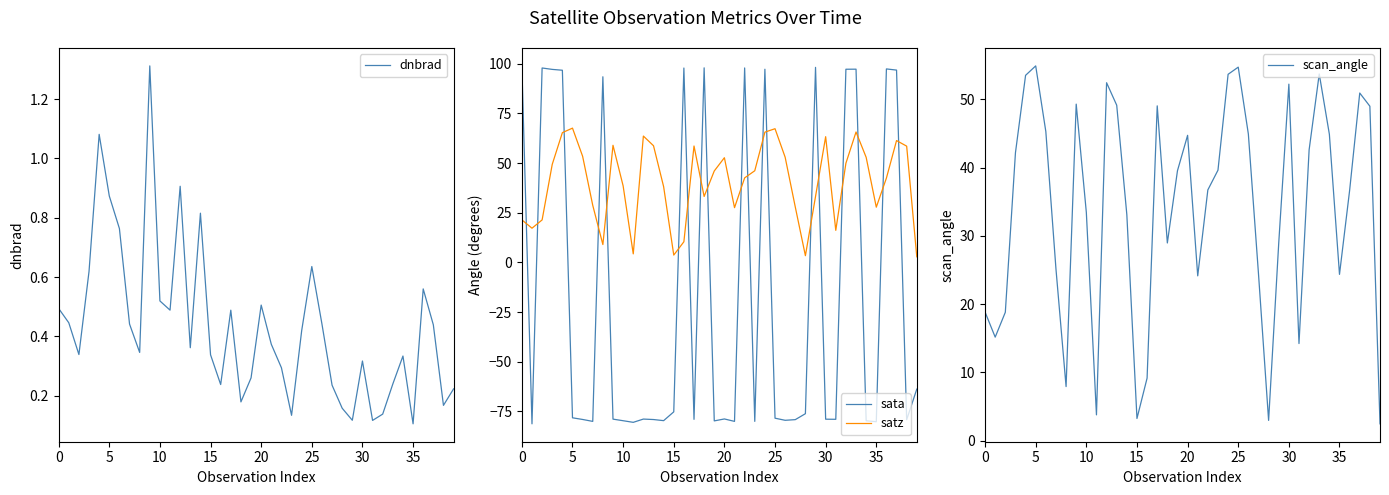

List the series in order of their peak value, highest first.

sata, satz, scan_angle, dnbrad